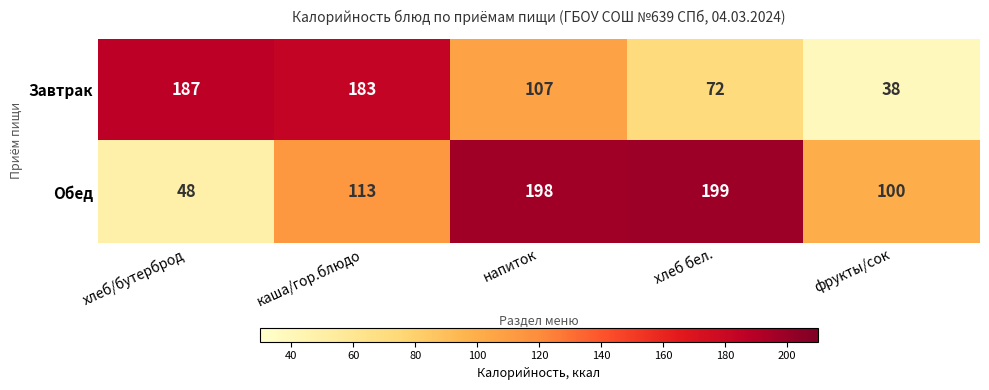

What is the sum of all Завтрак values?

587